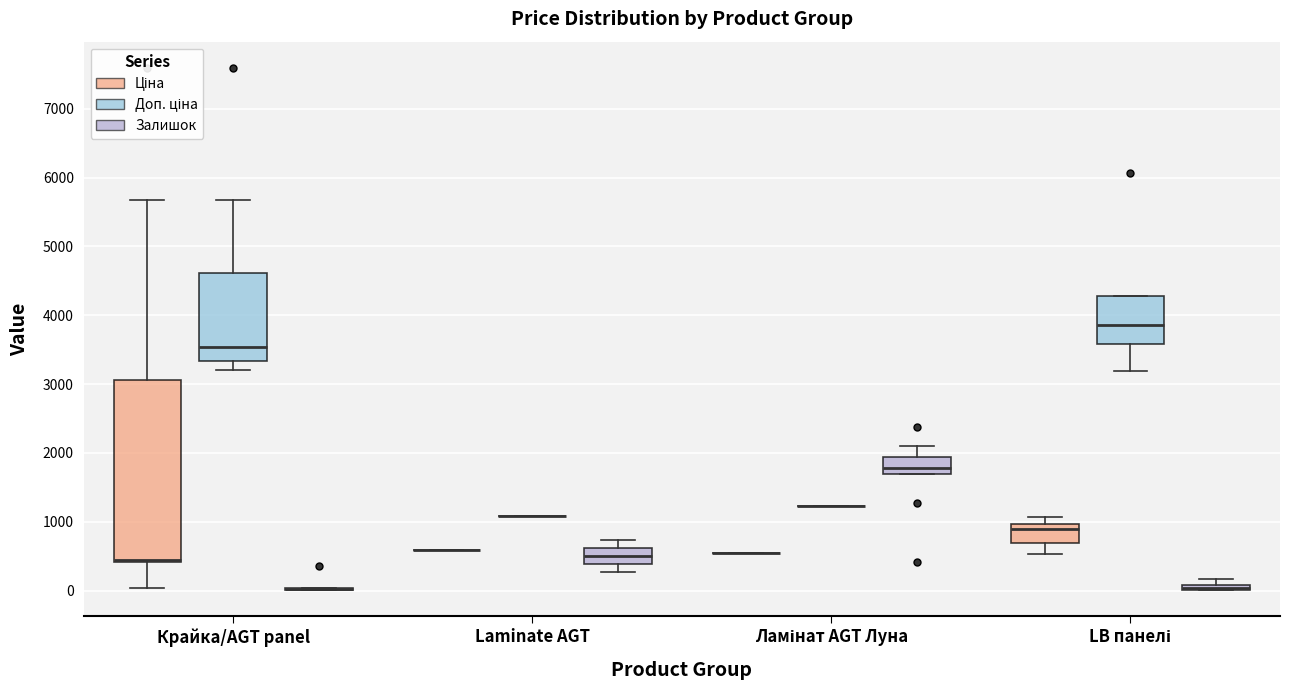

Where is the upper edge of the box for Крайка/AGT panel (Ціна) on the y-axis? The values are not printed on the chart, so give them approximately, as read against the axis.

3100